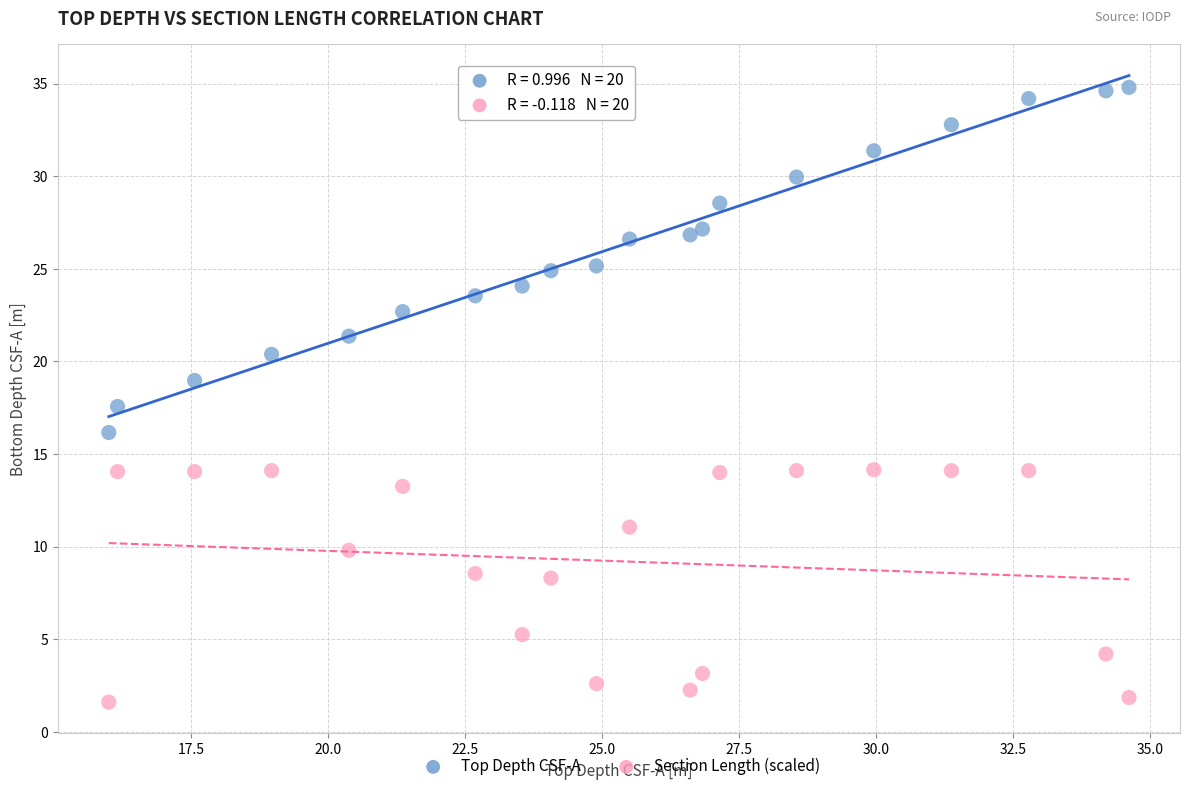

Which series has the largest Y range (max minus min)?

Top Depth CSF-A